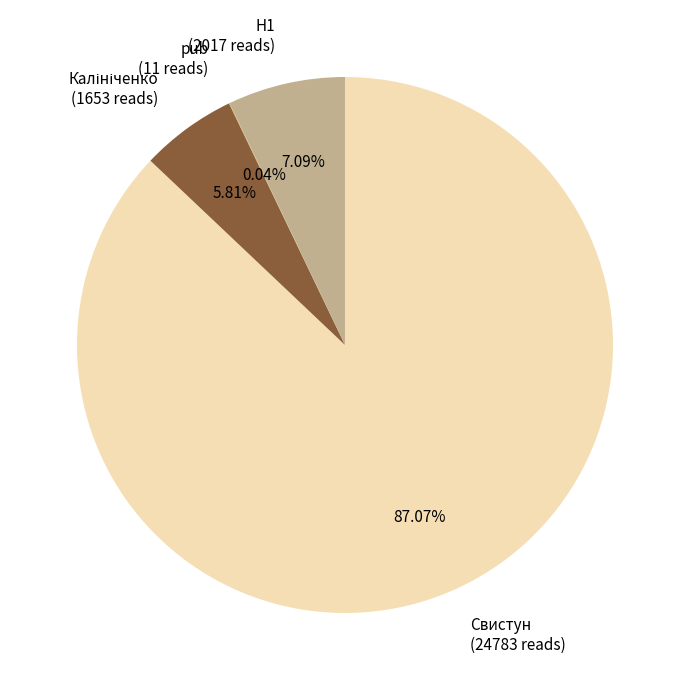

Is there a majority slice in this chart?

Yes